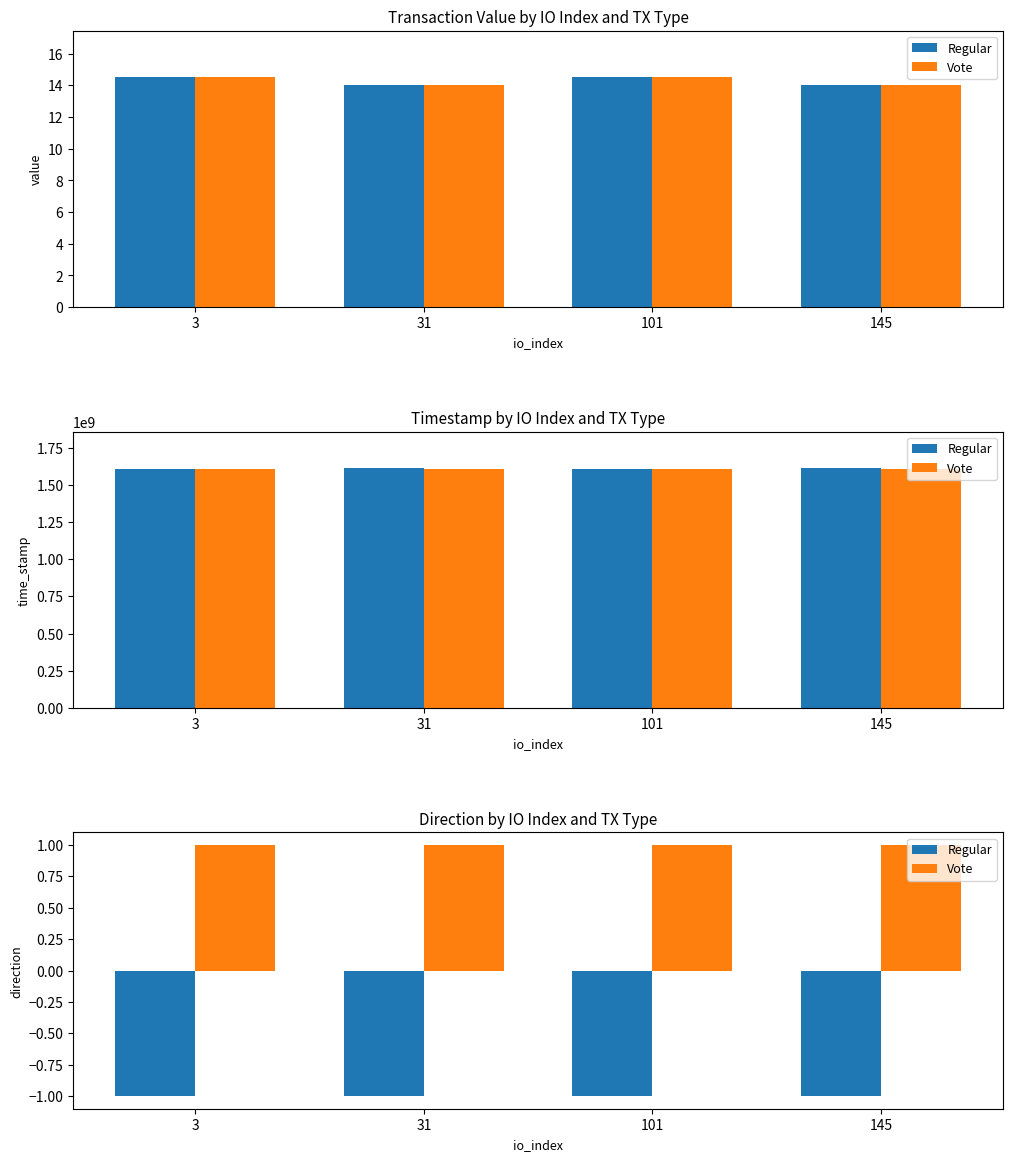

True or false: Regular has a value of -1 at 3.

True